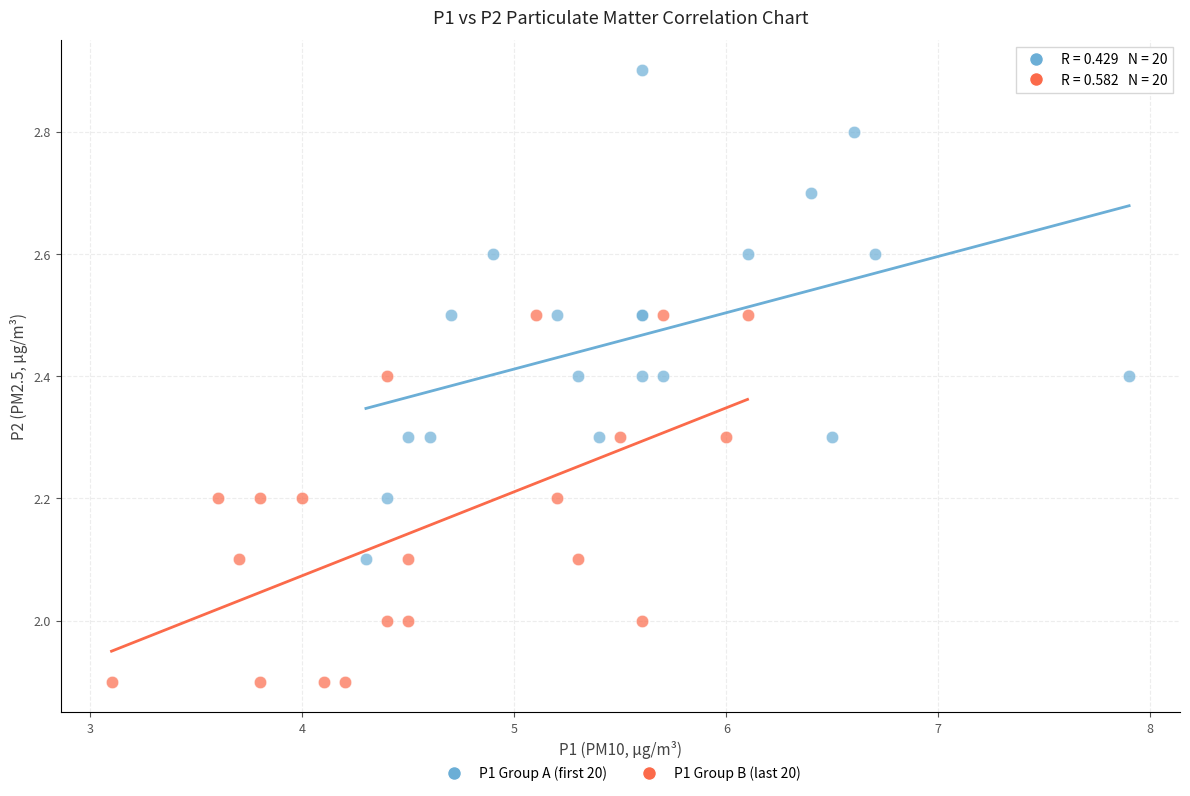

Which series has the largest Y range (max minus min)?

P1 Group A (first 20)